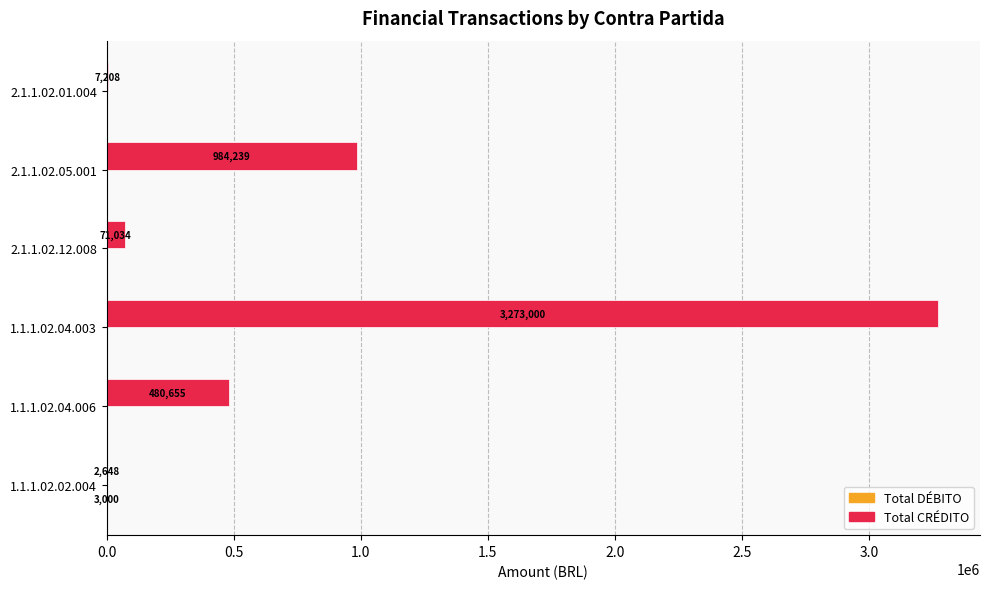

What is the maximum value for Total CRÉDITO?

3273000.0